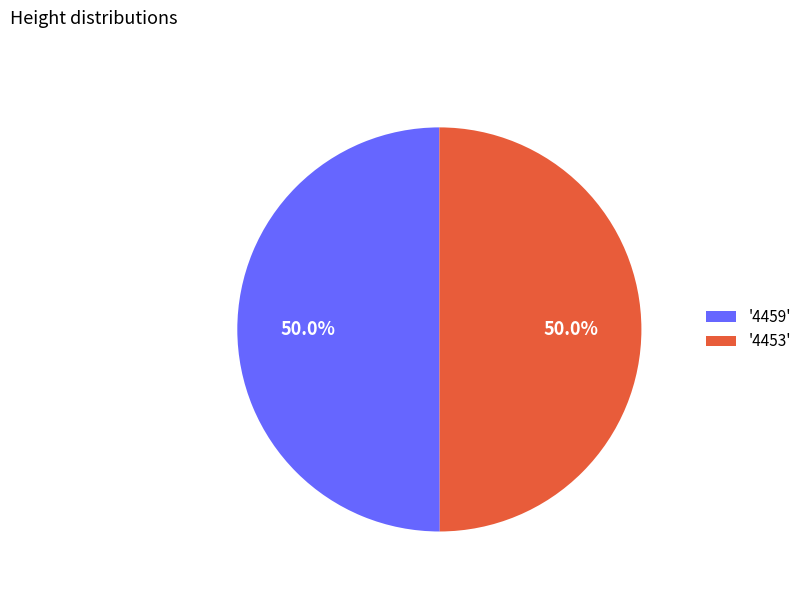

What is the ratio of the value at '4459' to the value at '4453'?

1.0